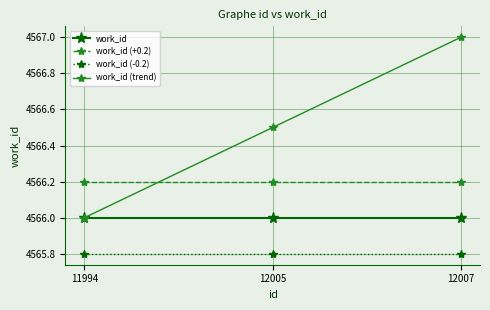

What is the minimum value shown in the chart?

4565.8